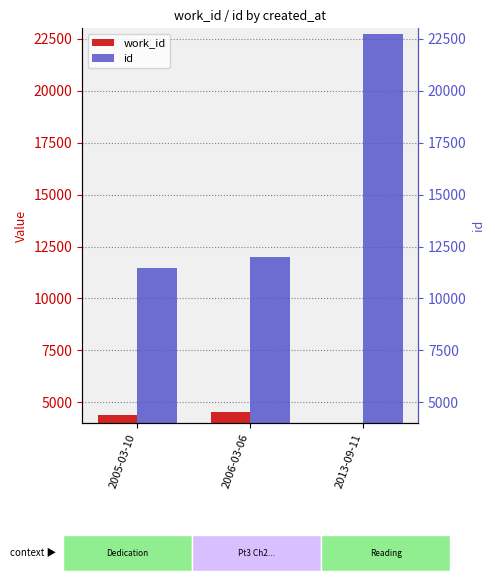

Does the chart contain any negative values?

No